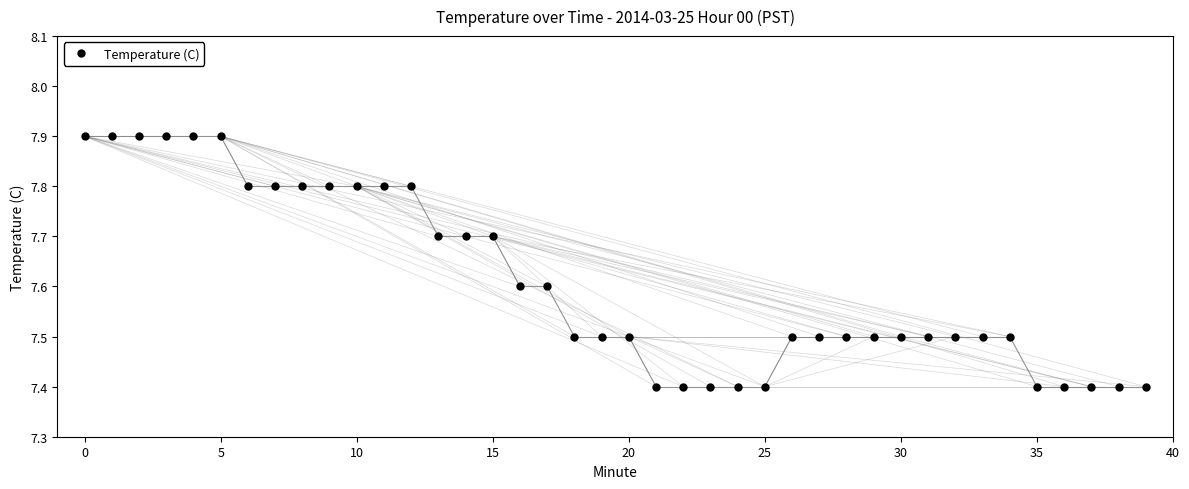

How many values are between 7 and 8?

40